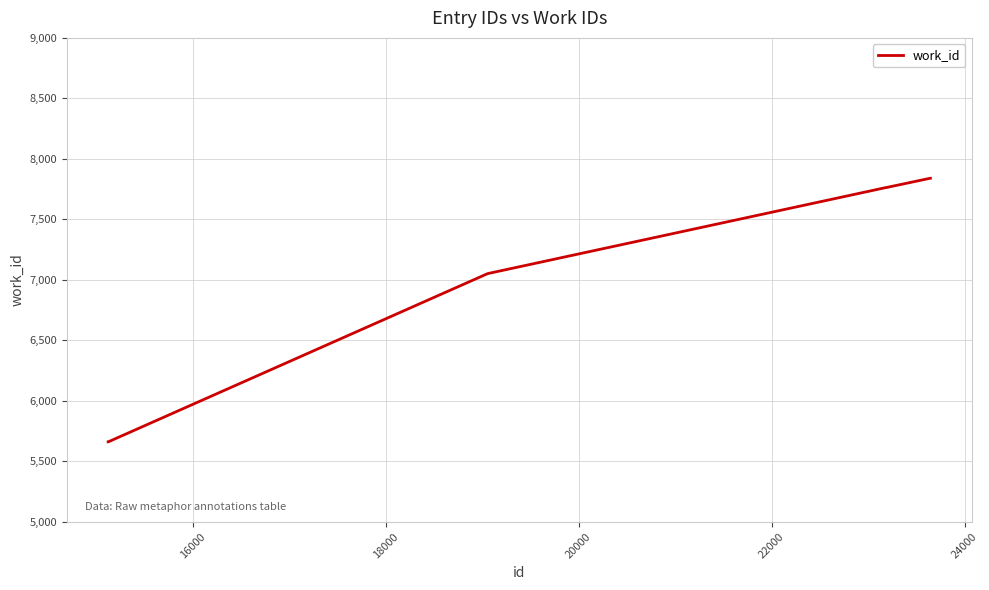

What is the smallest value displayed?

5661